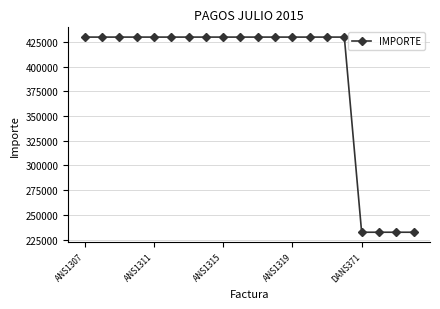

What is the sum of all values?

7808060.0